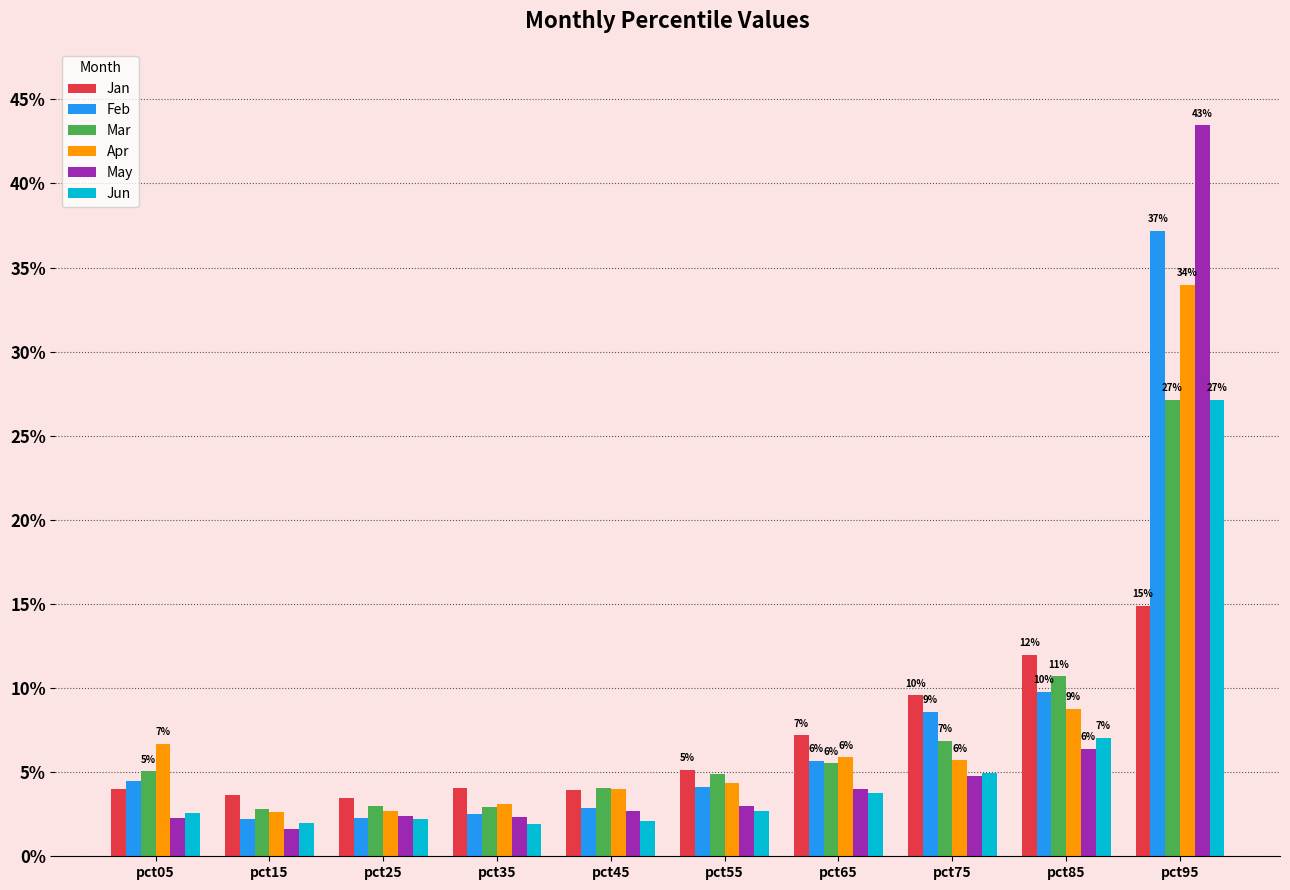

At which label does Jan reach its peak?

pct95